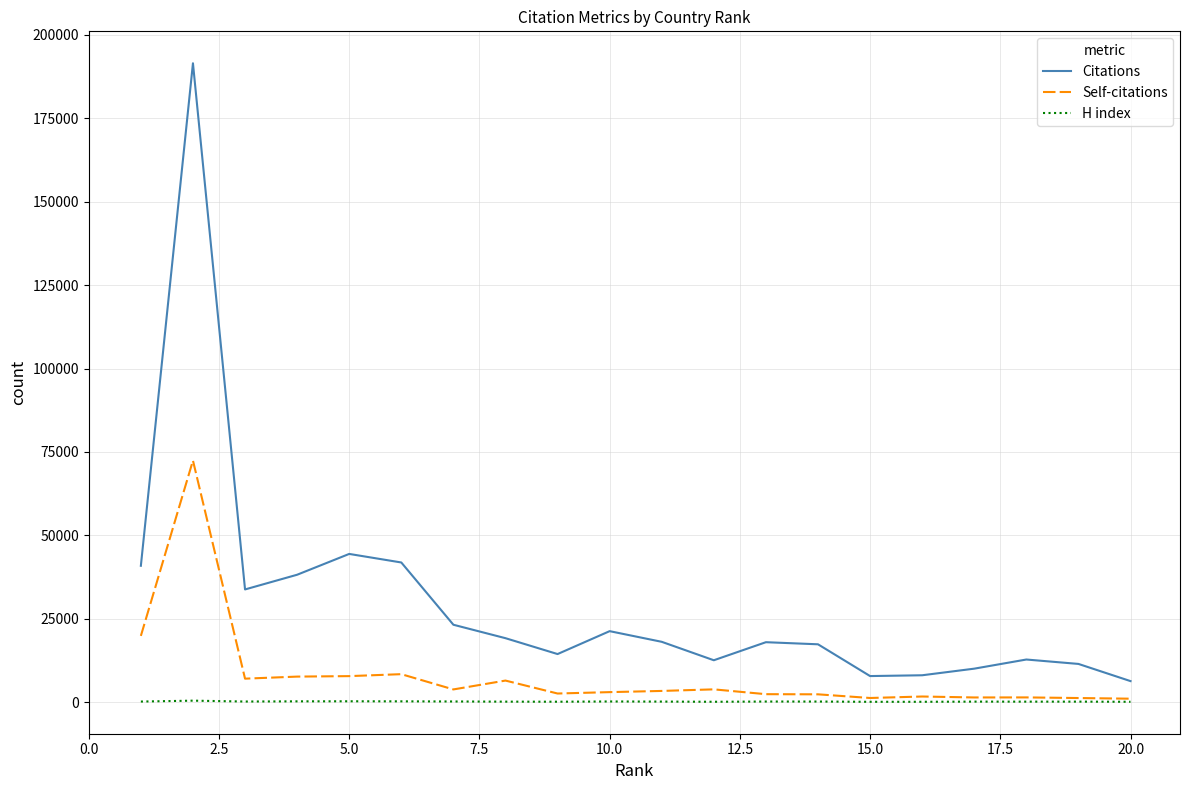

Rank the series by their average value, from lowest to highest.

H index, Self-citations, Citations